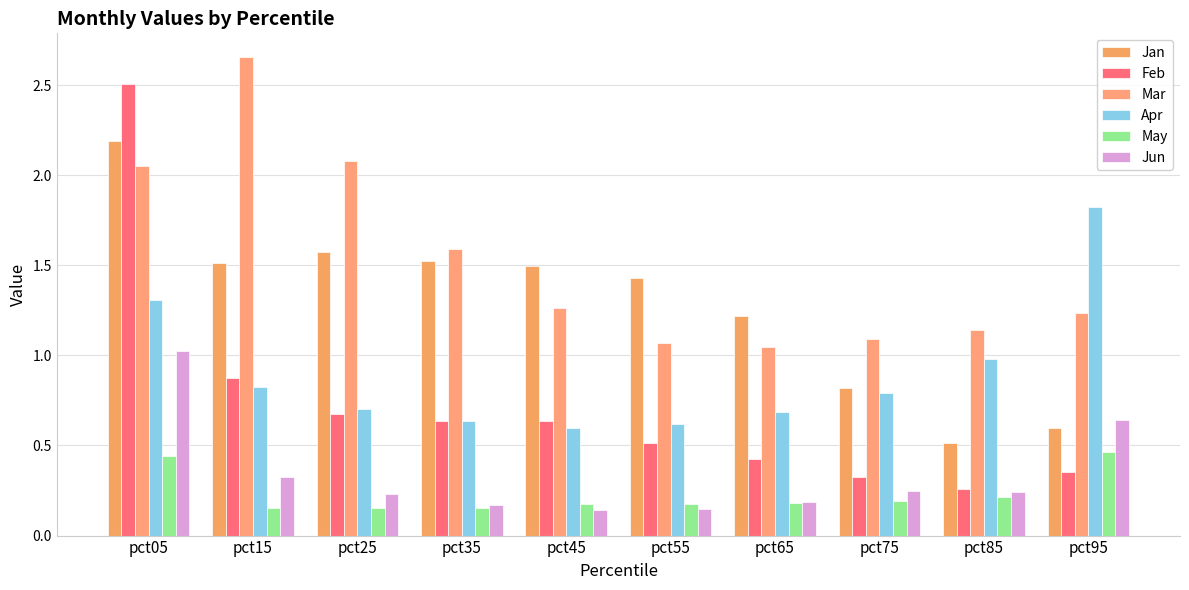

What is the difference between the second highest and second lowest values in the Jun series?

0.5